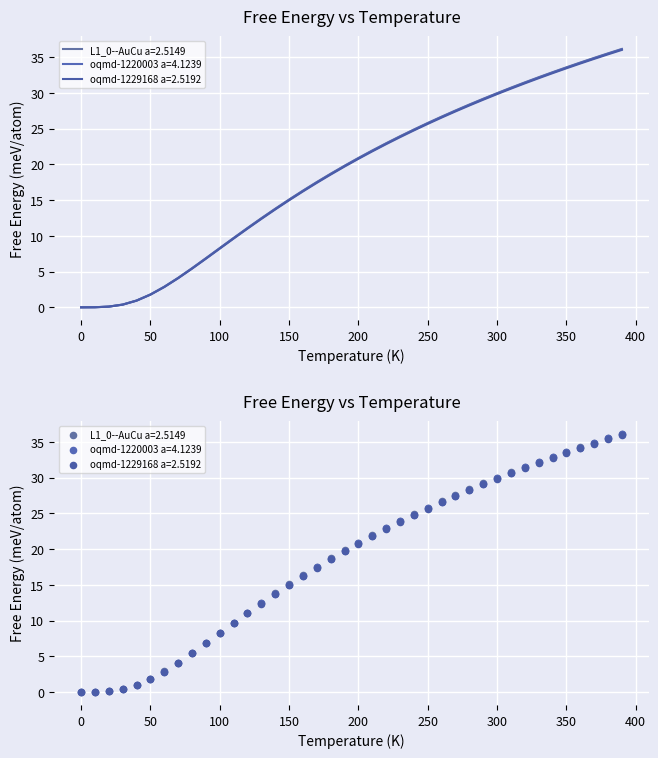

Is the value of oqmd-1229168 a=2.5192 at 31 greater than the value of L1_0--AuCu a=2.5149 at 50?

Yes